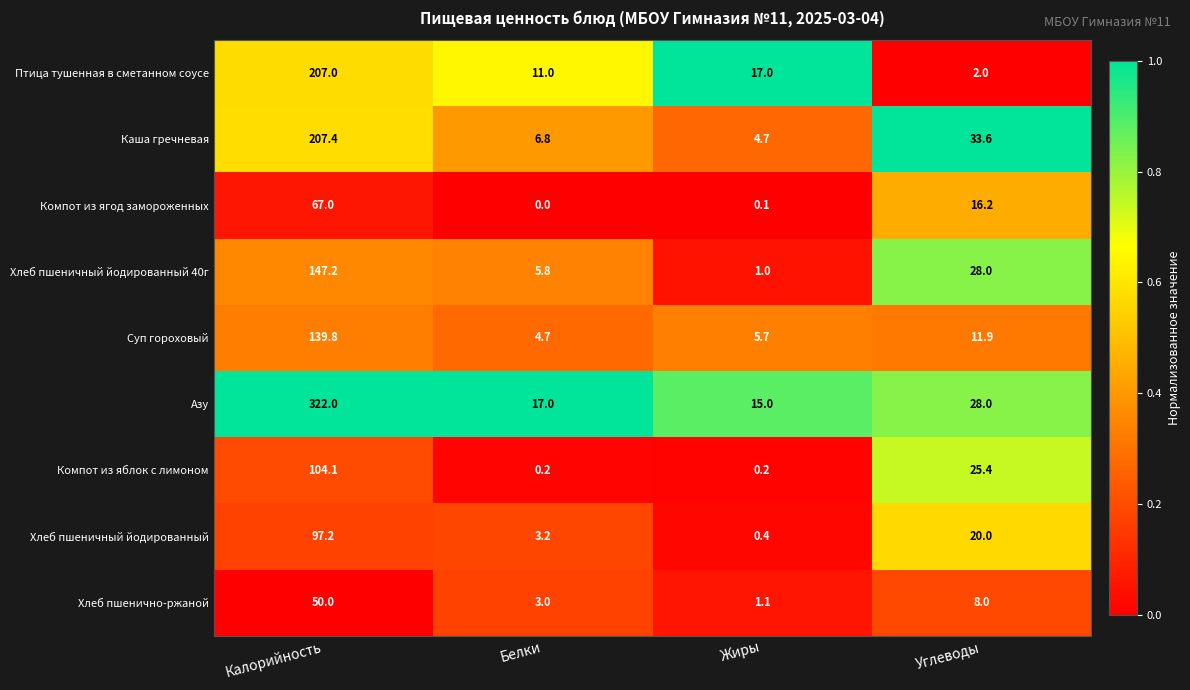

At which category does the chart reach its peak across all series?

Калорийность